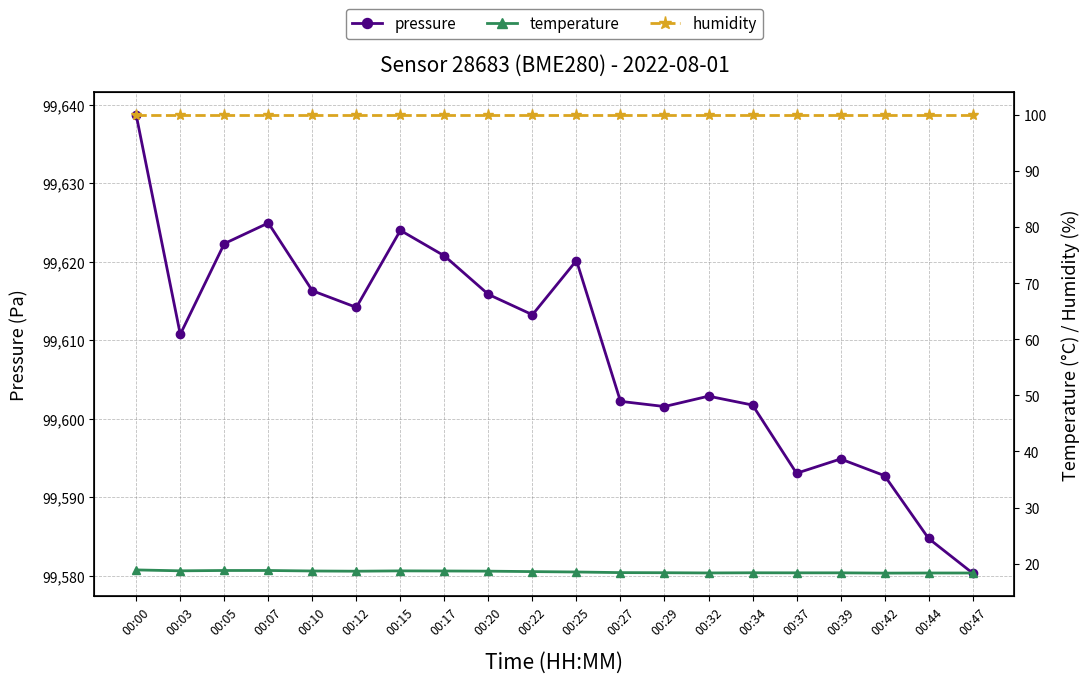

What is the total value across all series at 00:07?

99743.7